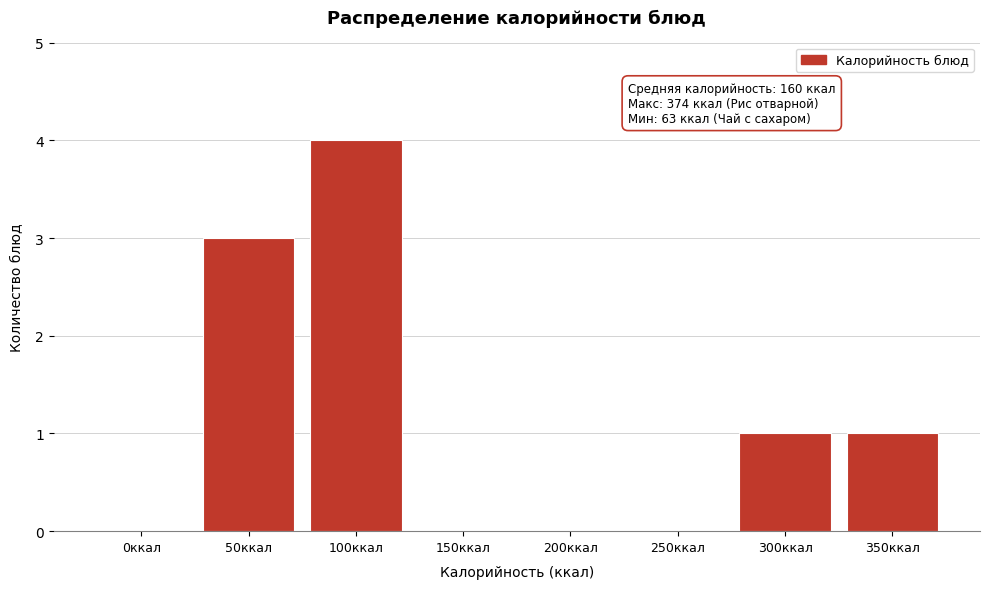

Reading right to left, extract all data points from this chart.

350ккал=1	300ккал=1	250ккал=0	200ккал=0	150ккал=0	100ккал=4	50ккал=3	0ккал=0